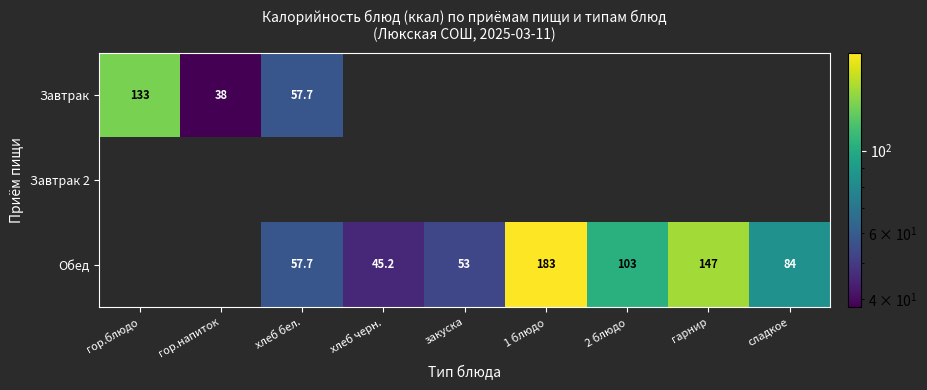

True or false: Обед has a value of 89.6 at гарнир.

False